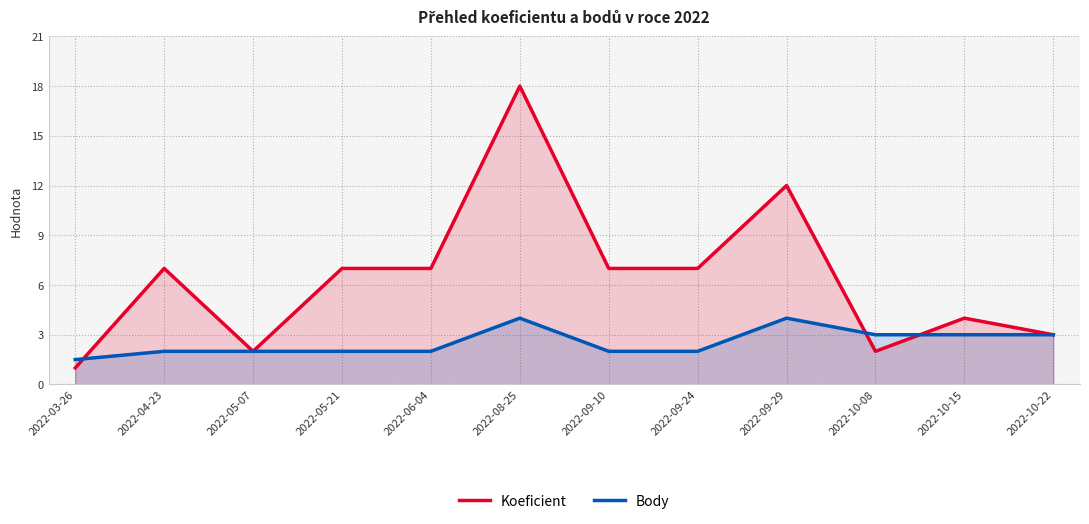

Does the chart display data point markers on the line(s)?

No